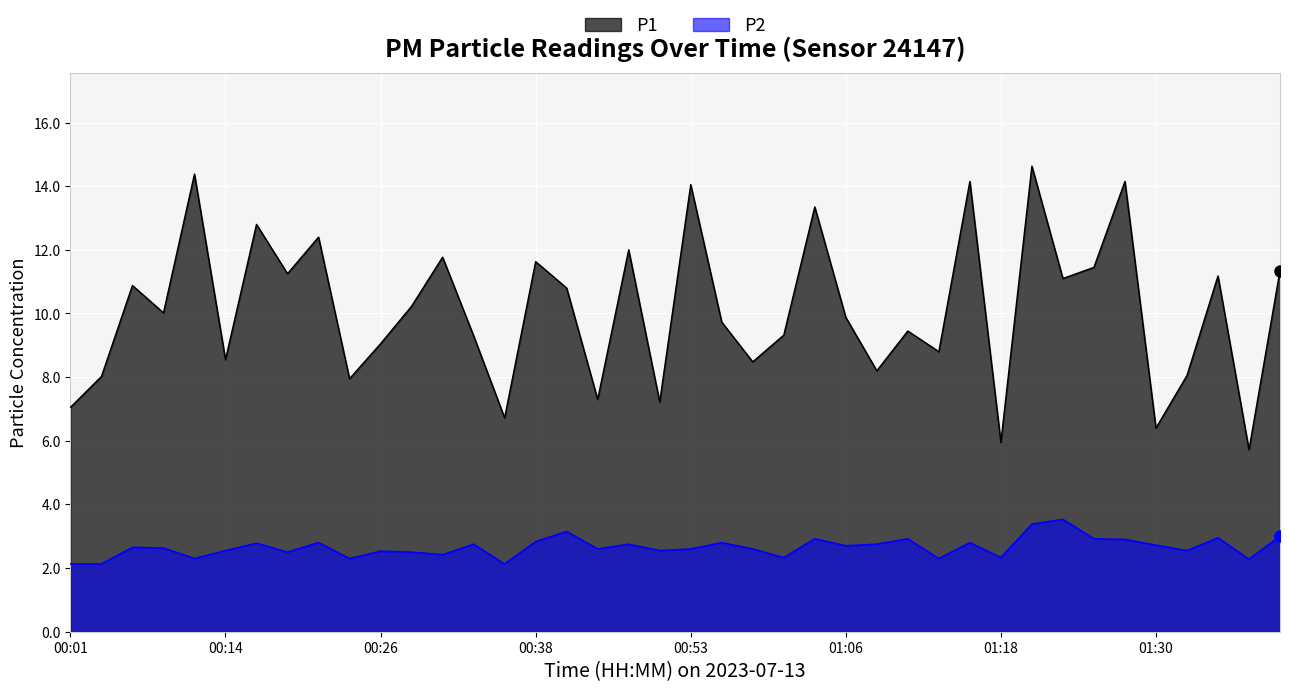

Where is the first local minimum for P2?

00:11